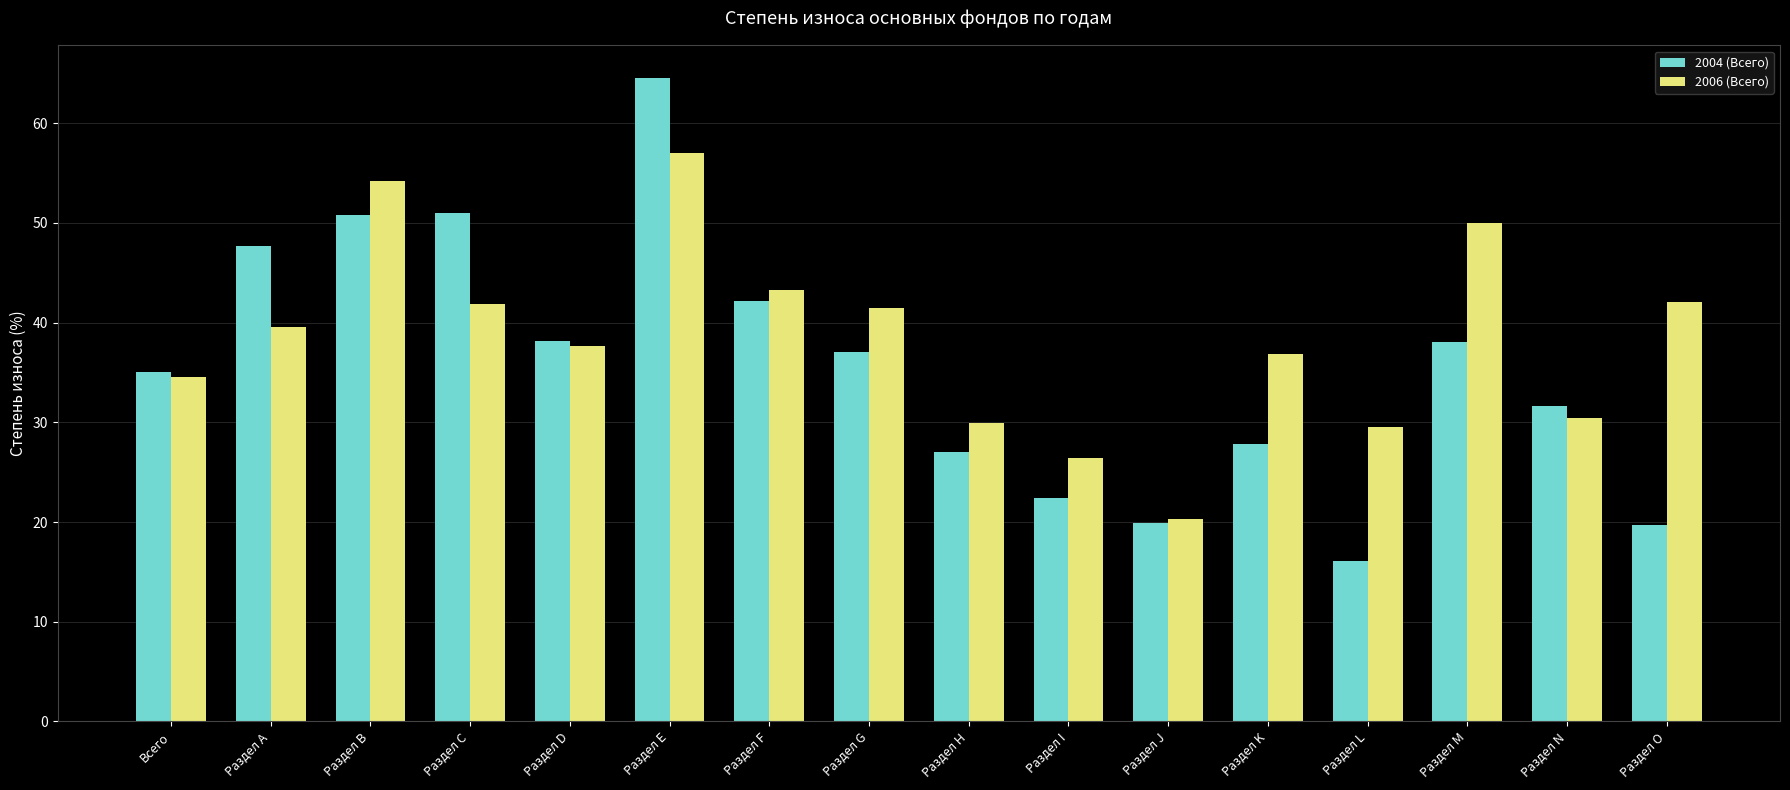

Read the 2006 (Всего) value at Всего.

34.6